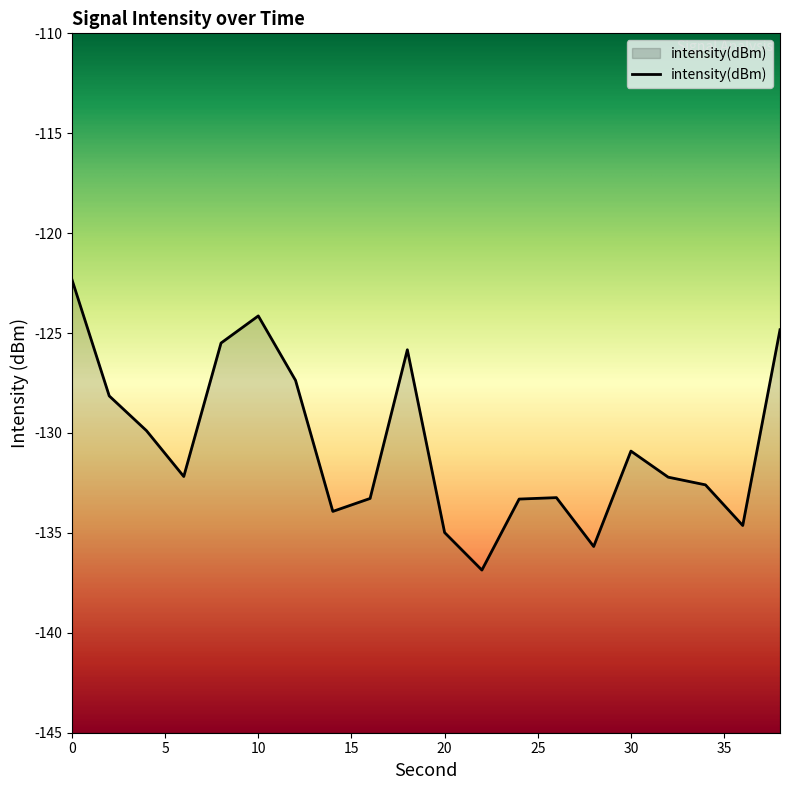

Rank the categories by value from highest to lowest.

0, 10, 38, 8, 18, 12, 2, 4, 30, 6, 32, 34, 26, 16, 24, 14, 36, 20, 28, 22